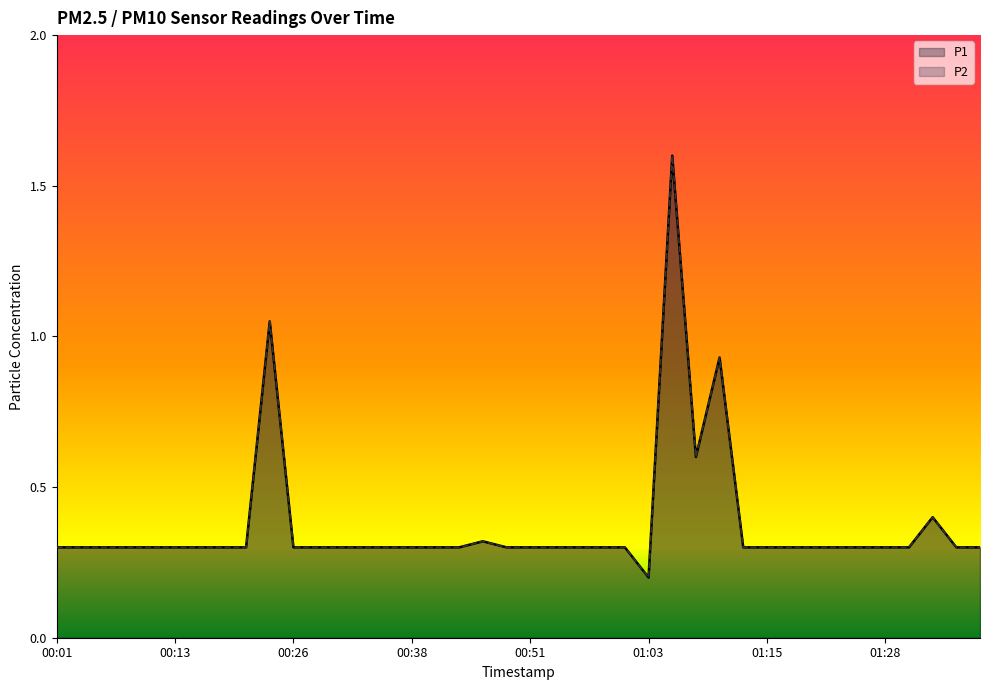

How many interior local valleys does the P1 series have?

2